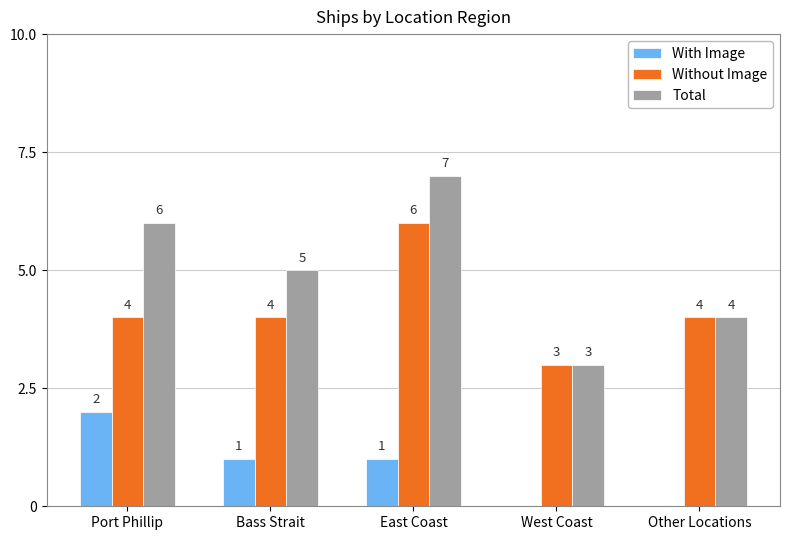

True or false: With Image has a value of 2 at Port Phillip.

True